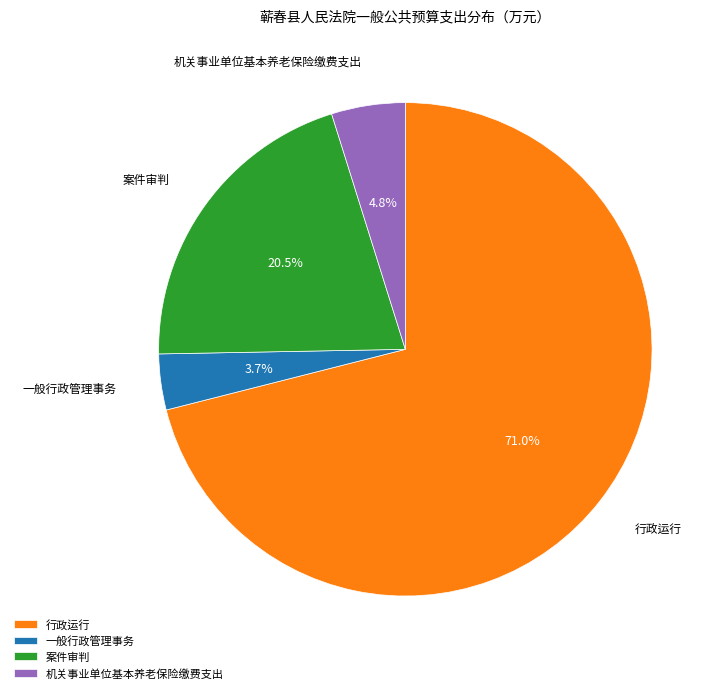

What is the smallest slice in the pie chart?

一般行政管理事务